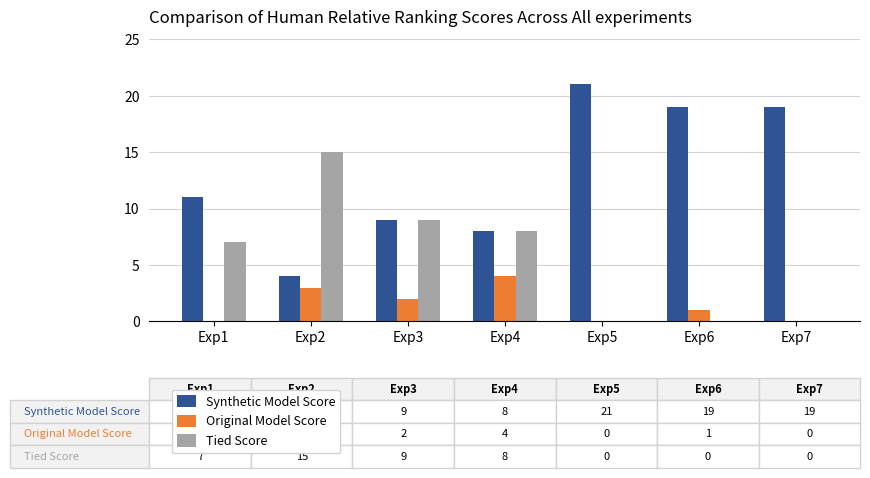

Reading left to right, list all the values displayed in this chart.

Synthetic Model Score: 11	4	9	8	21	19	19
Original Model Score: 0	3	2	4	0	1	0
Tied Score: 7	15	9	8	0	0	0